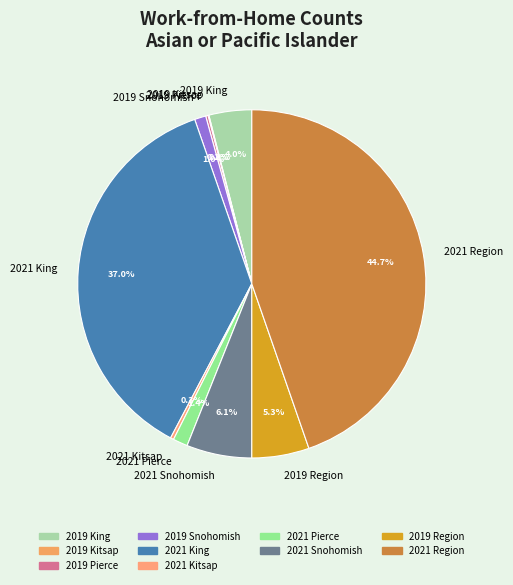

Is there any slice that represents more than half of the pie?

No